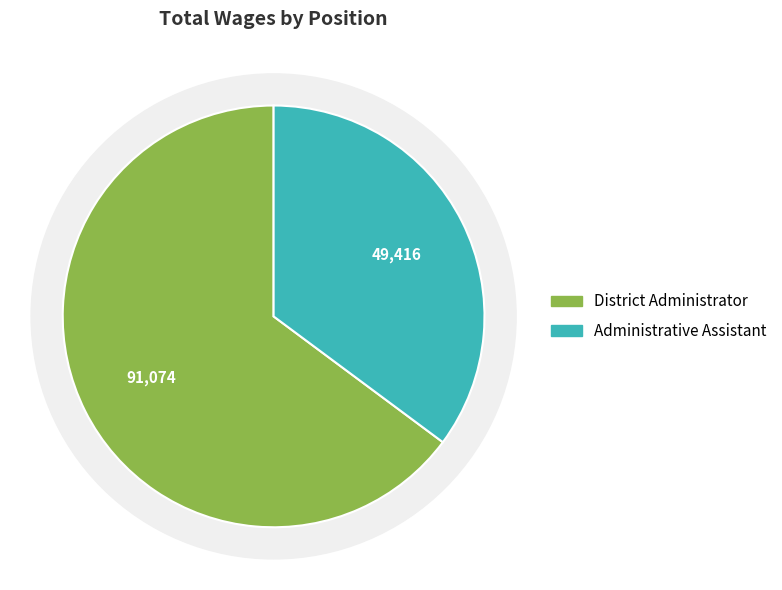

The Administrative Assistant slice represents 21% of the pie. True or false?

False